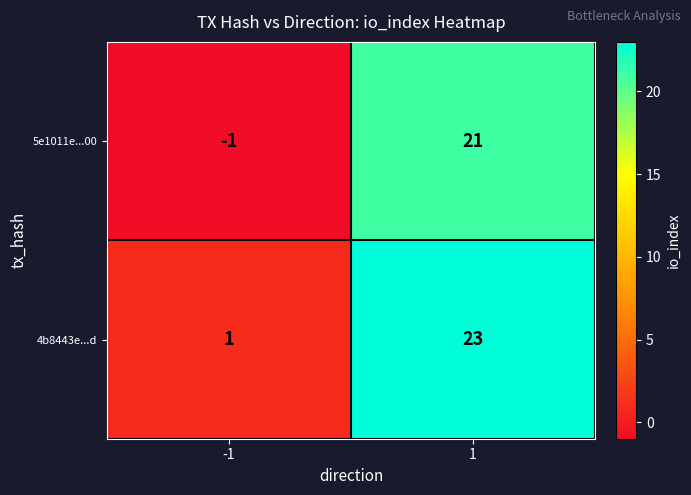

Which label corresponds to the smallest value in the chart?

-1